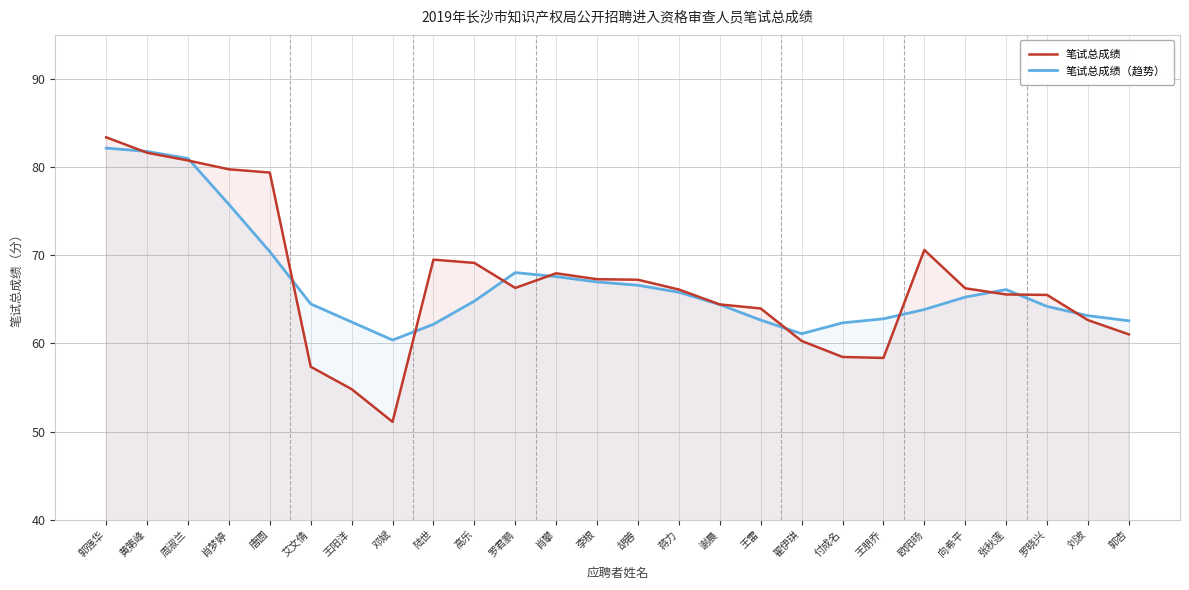

In 笔试总成绩, how many points are lower than both neighbors (excluding endpoints)?

3